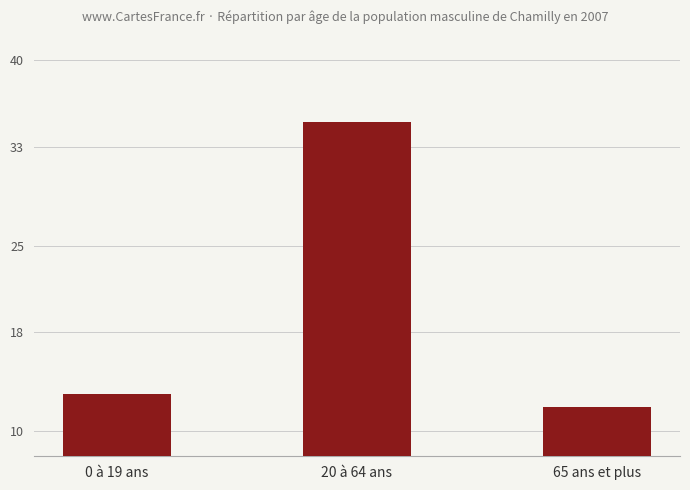

The chart shows a value of 35 at 20 à 64 ans. True or false?

True